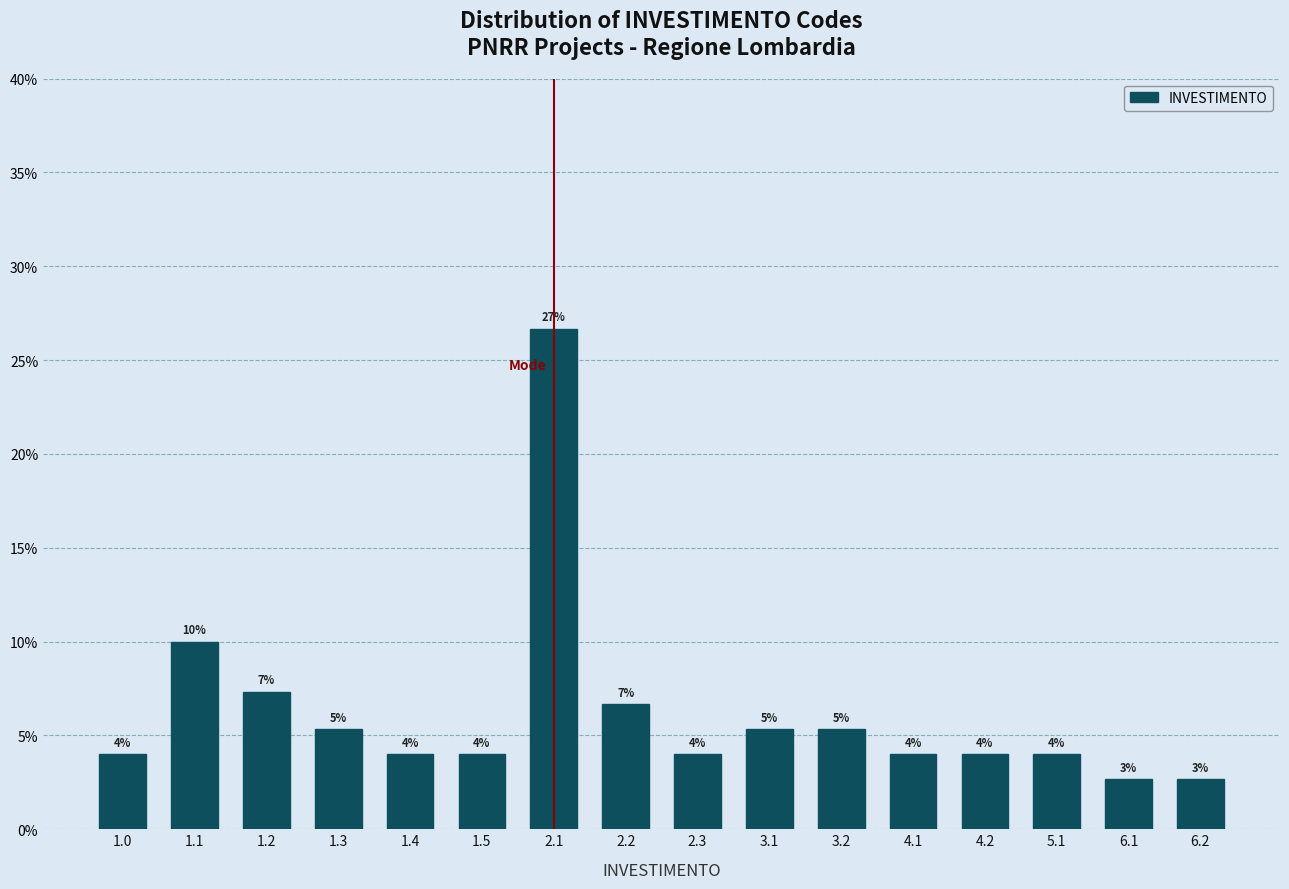

Which label corresponds to the largest value in the chart?

2.1